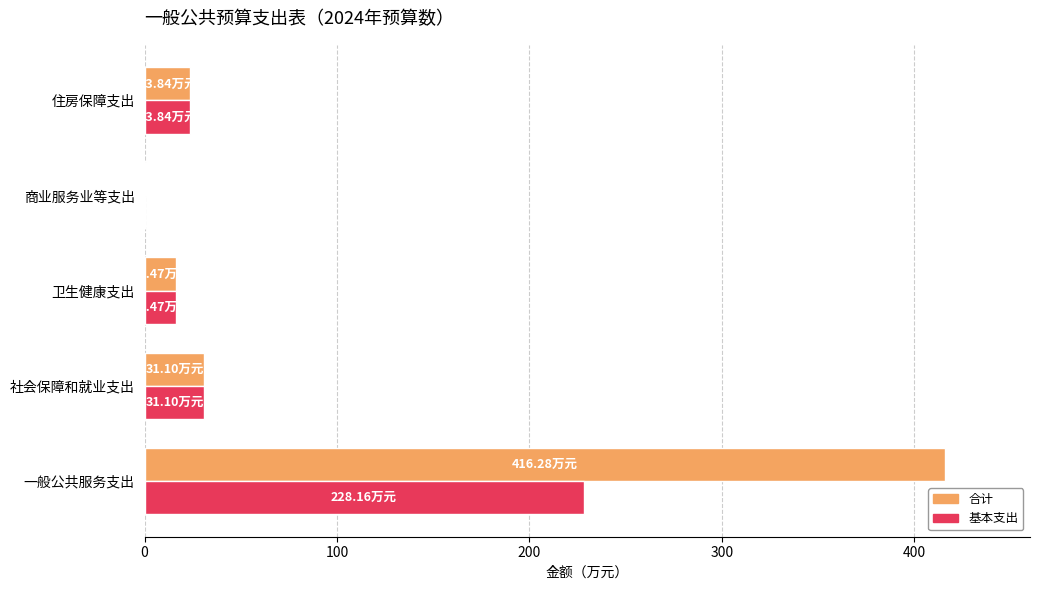

At which category is the sum across all series the highest?

一般公共服务支出